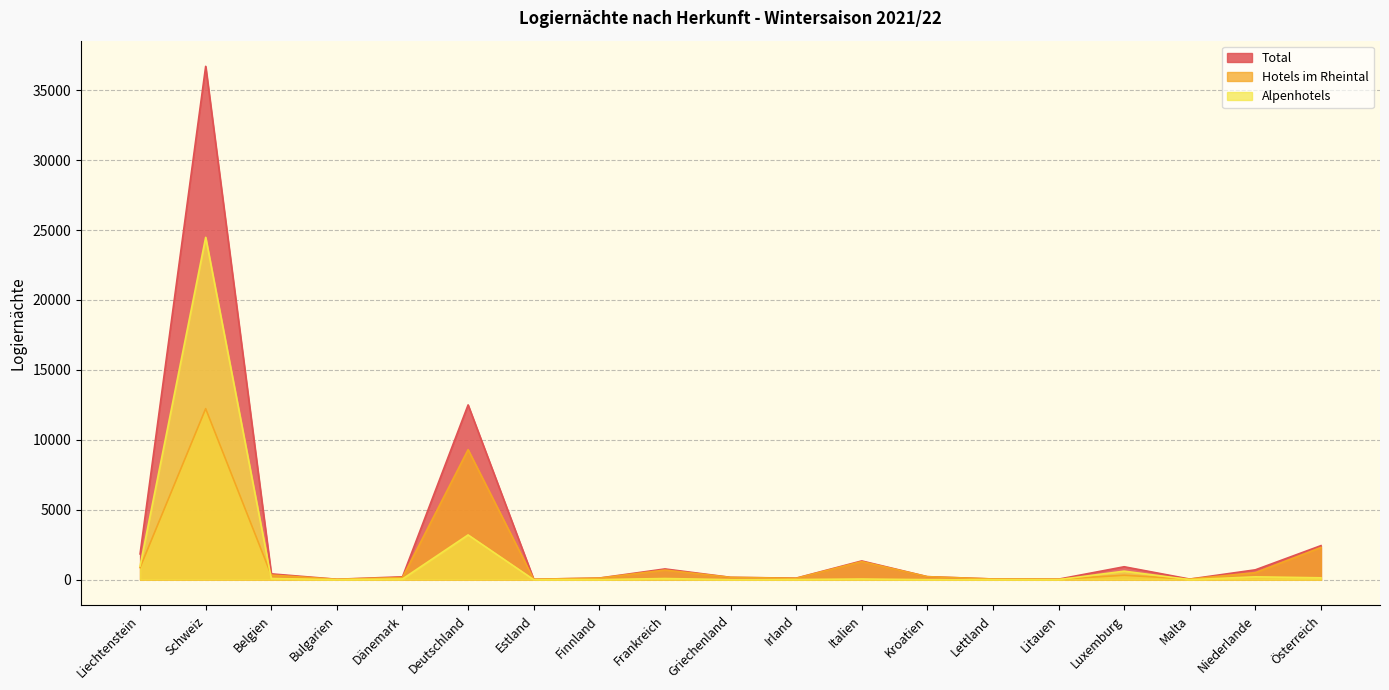

Which series has the largest range (max minus min)?

Total